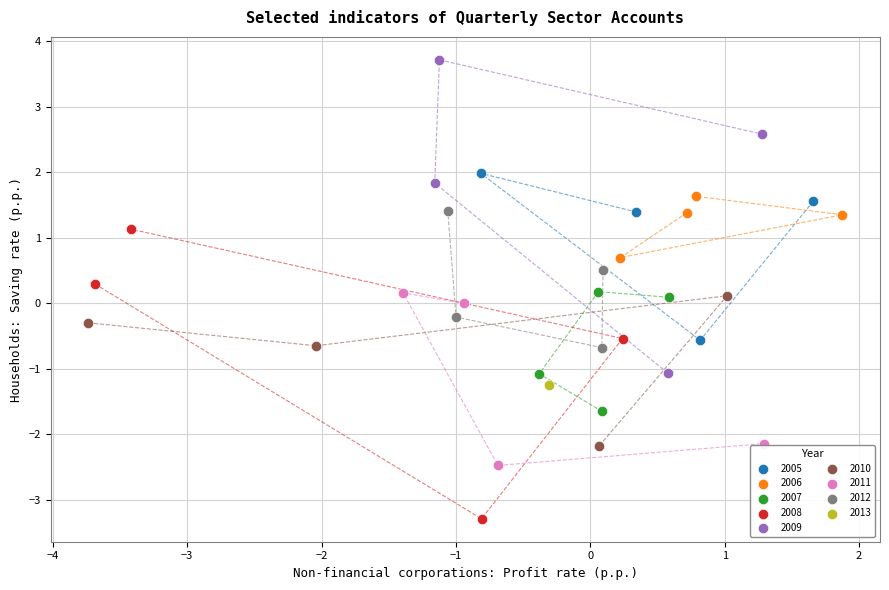

What are all the series names shown in the legend?

2005, 2006, 2007, 2008, 2009, 2010, 2011, 2012, 2013